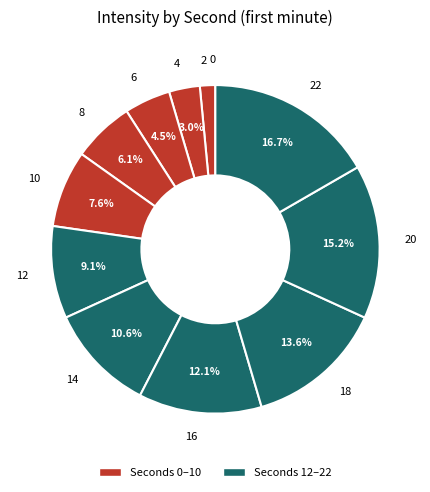

Is it true that 16 is 26% of the pie?

False